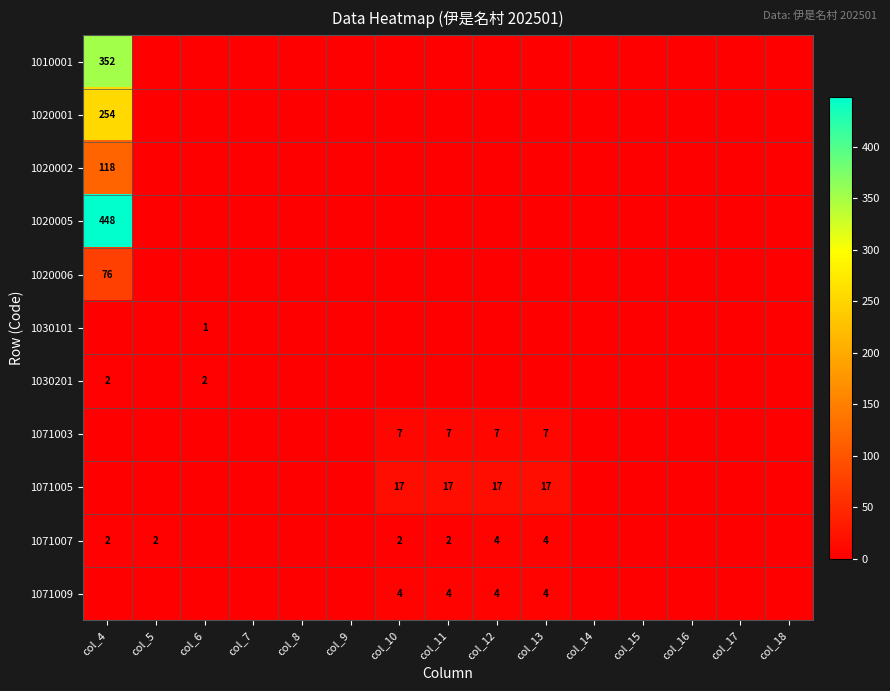

True or false: 1071003 has a value of 10 at col_11.

False